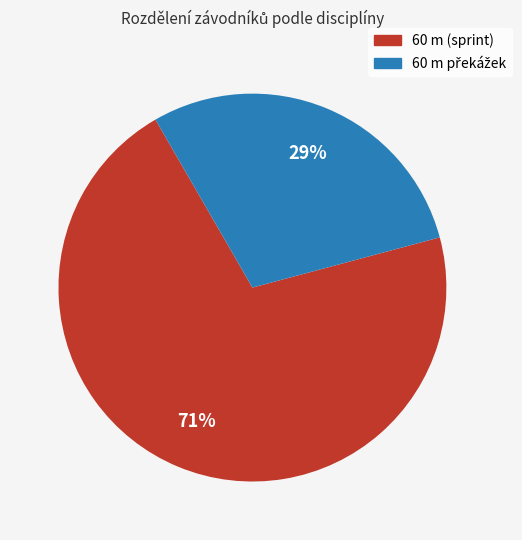

Does any single category account for the majority?

Yes